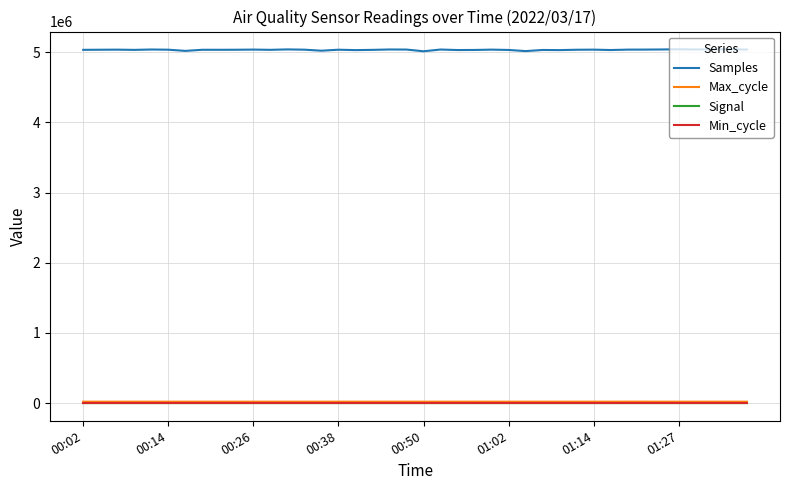

True or false: Max_cycle and Signal cross at least once.

False